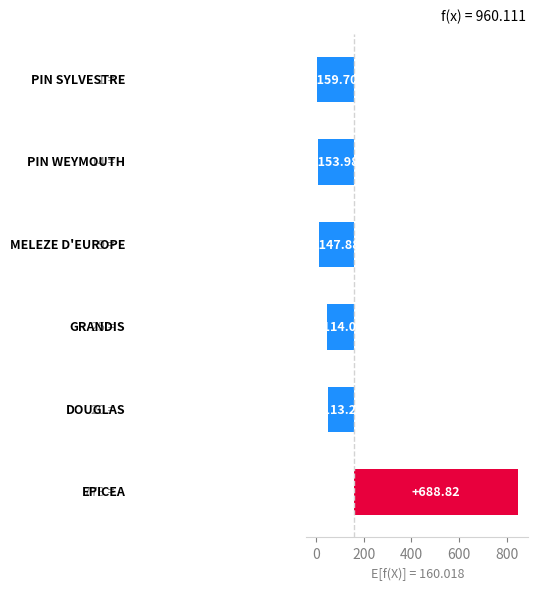

What is the minimum value shown in the chart?

-159.7